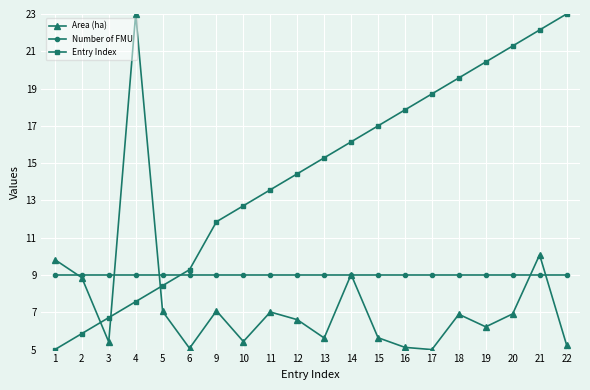

At which label does Area (ha) reach its peak?

4